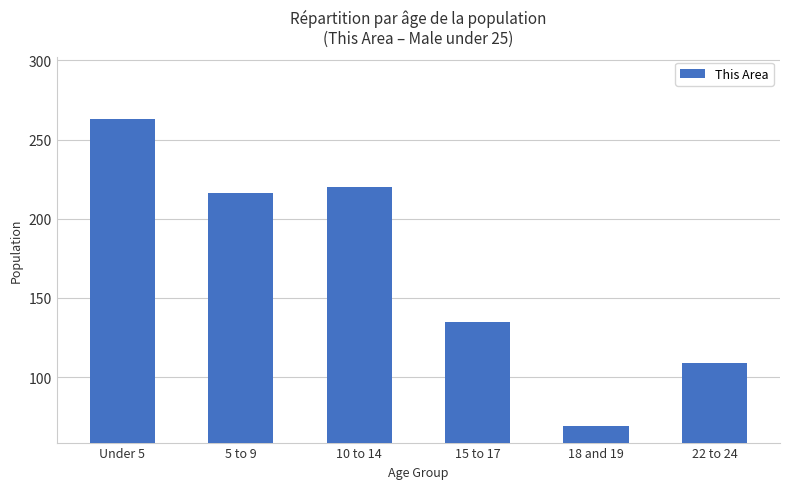

Reading left to right, extract all data points from this chart.

263	216	220	135	69	109